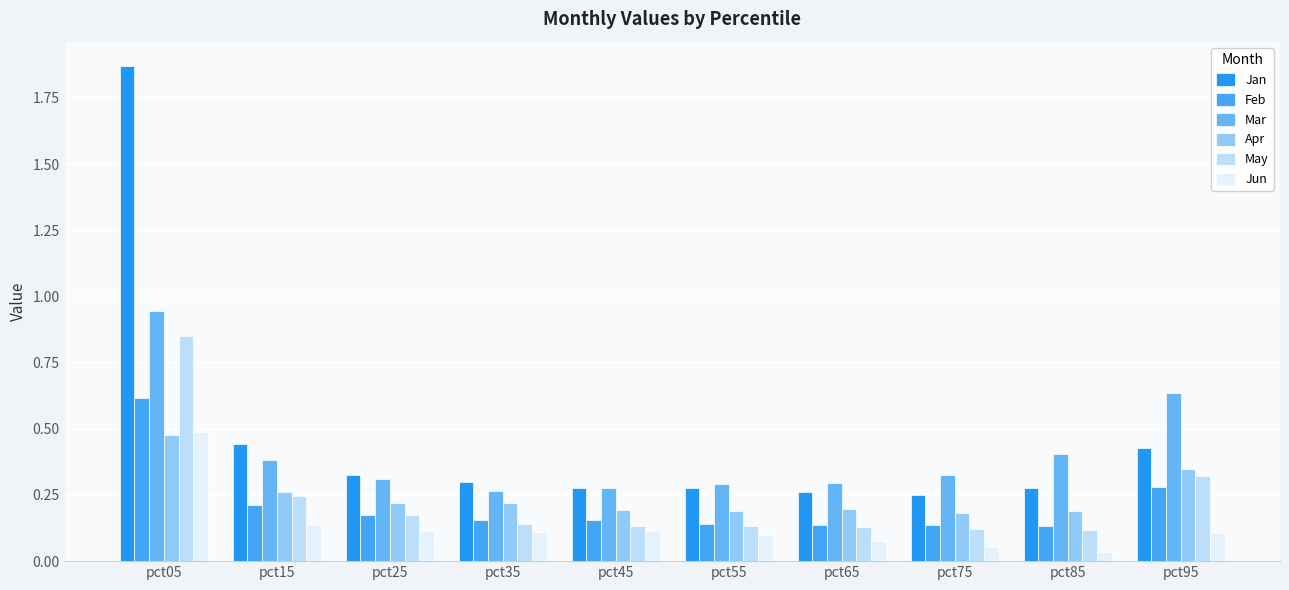

How many distinct data groups are displayed?

6